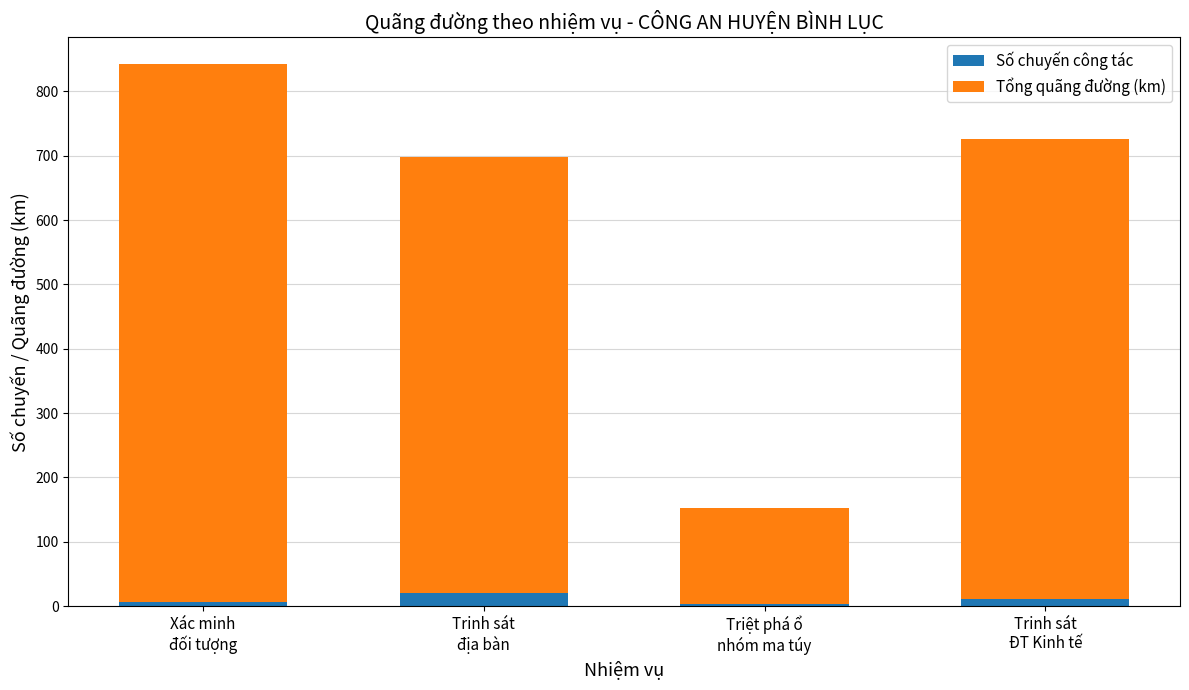

Reading right to left, transcribe the values for Số chuyến công tác.

11.0	3.0	20.0	7.0